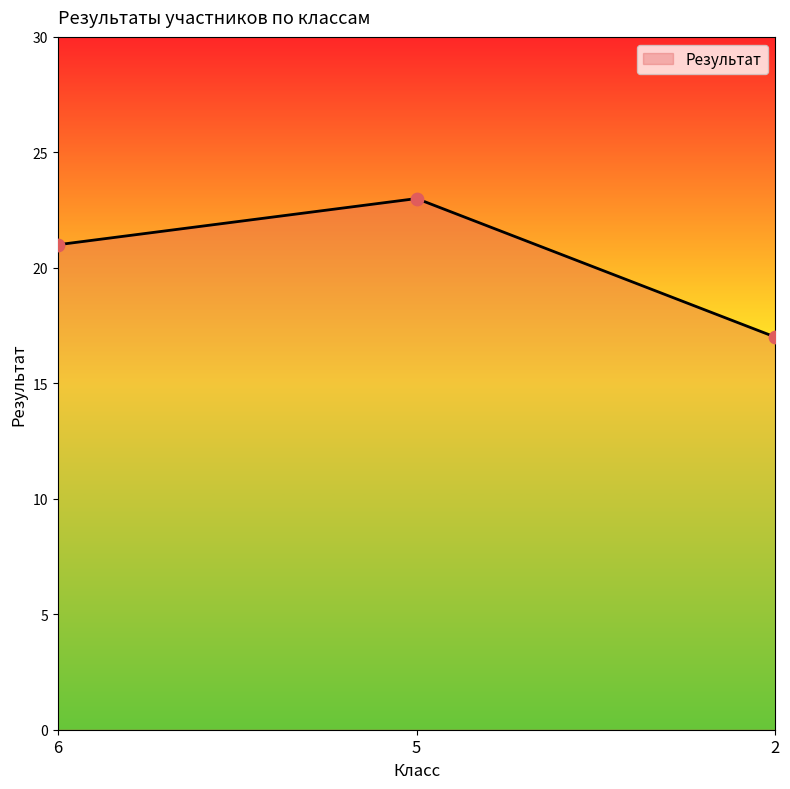

What is the change in value from 6 to 5?

+2